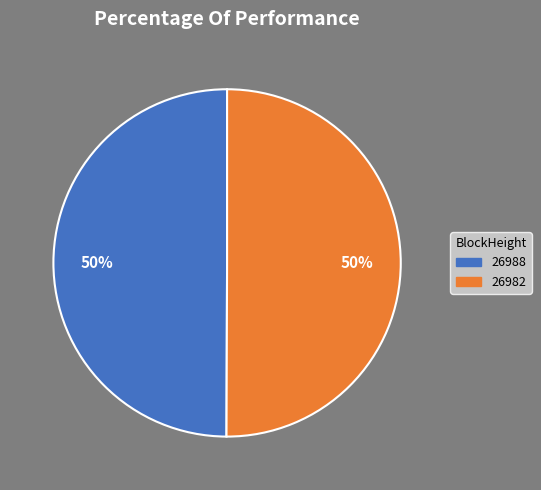

Do 26988 and 26982 together represent more than half of the pie?

Yes